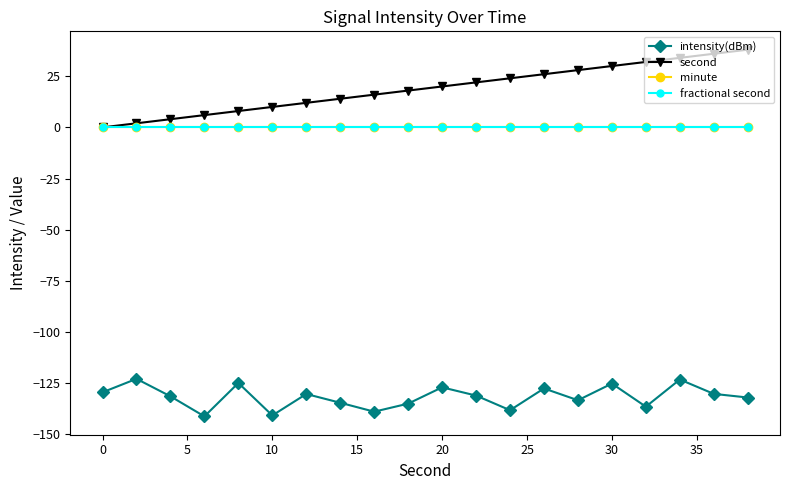

Does the chart have visible grid lines?

No